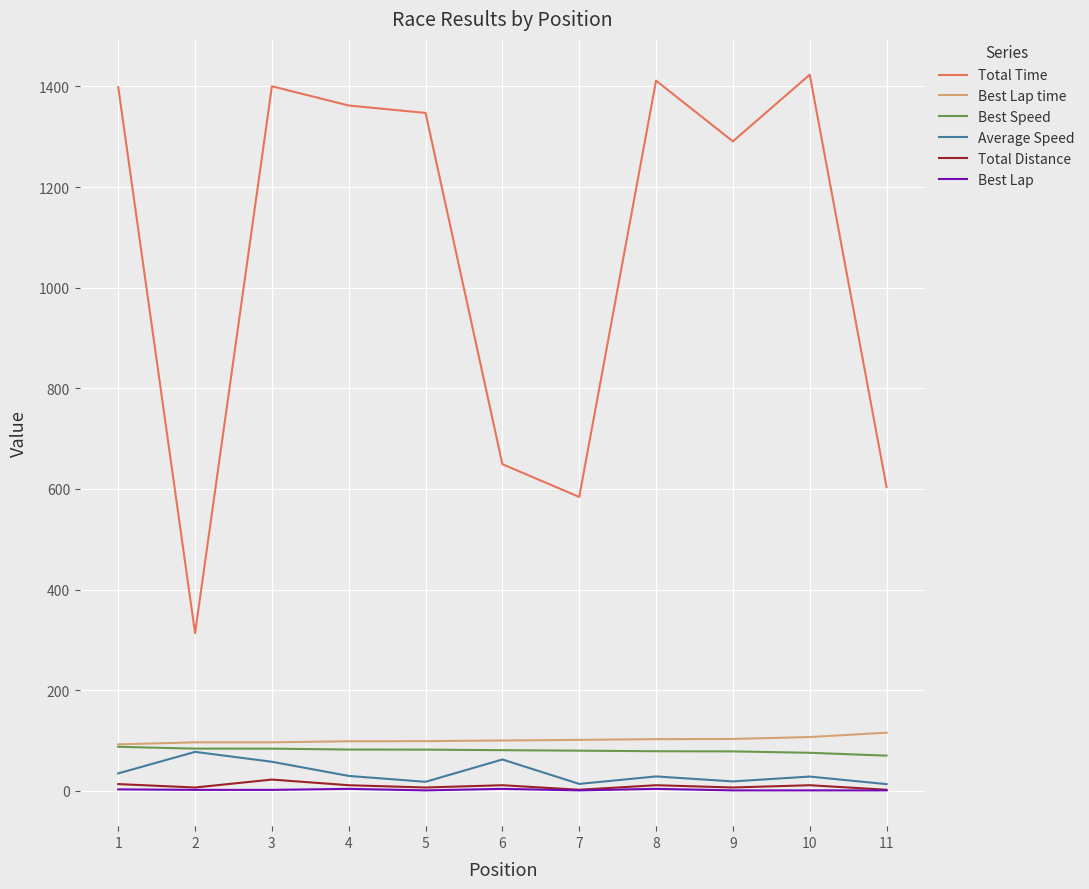

What is the sum of the Best Lap time values at 2 and 5?

195.3